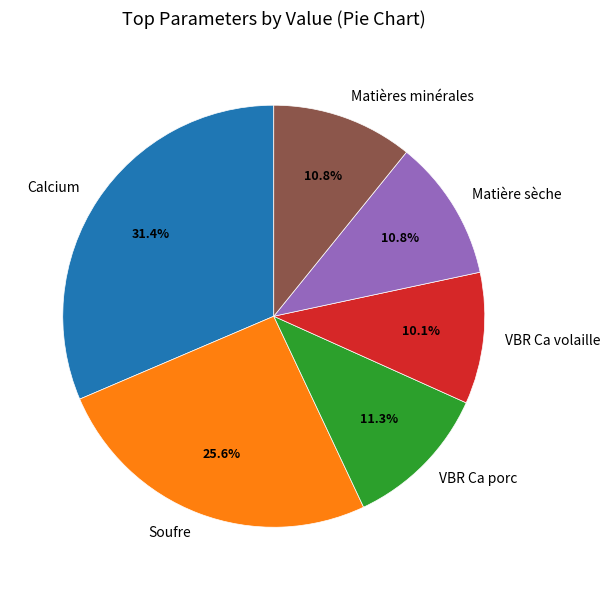

Is the sum of Calcium and VBR Ca volaille greater than half?

No